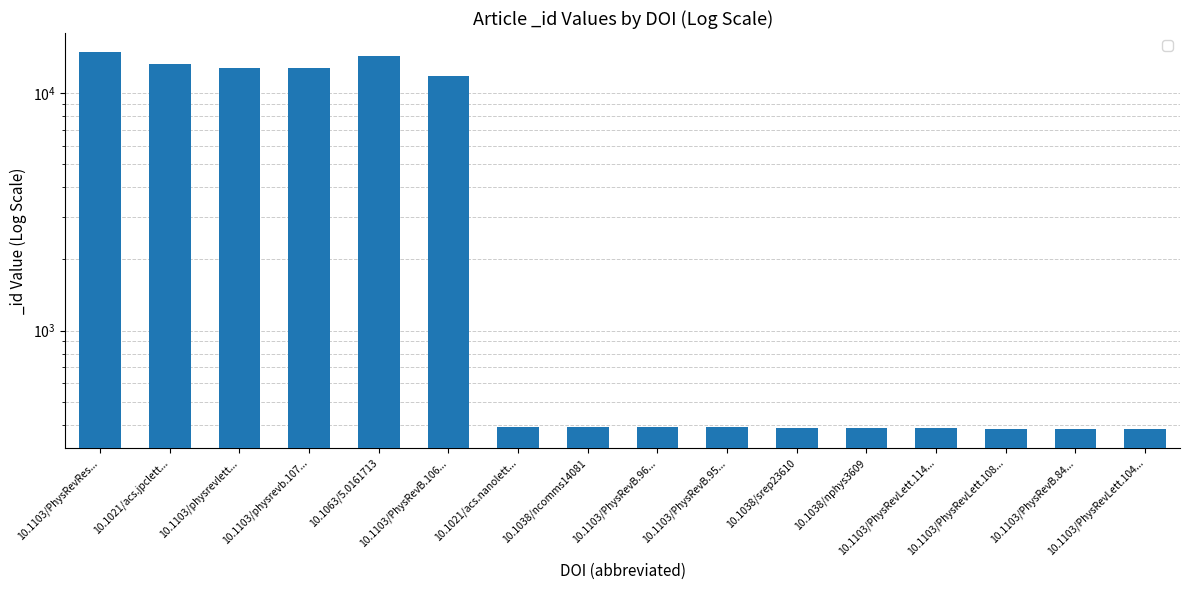

How many data points are less than 393?

8